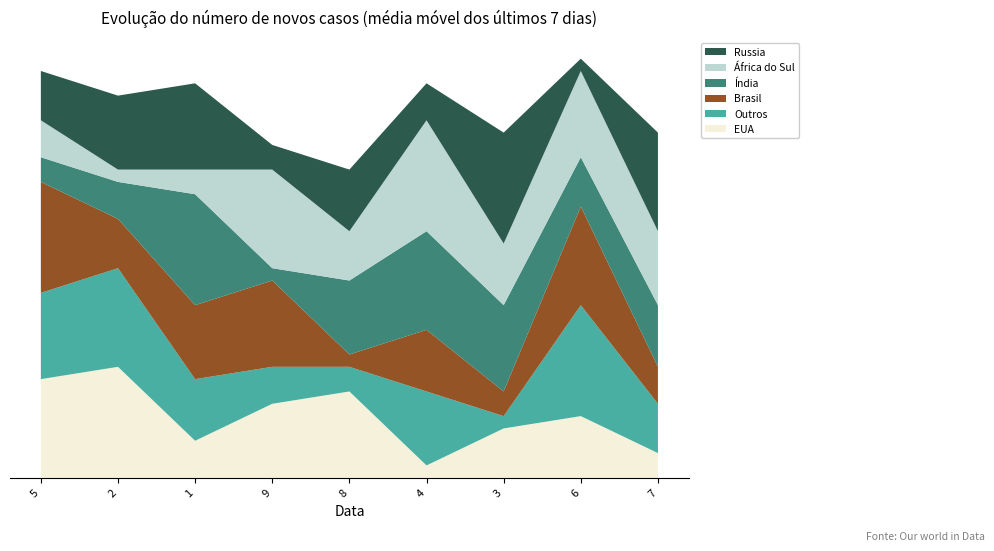

Does the chart have visible grid lines?

Yes